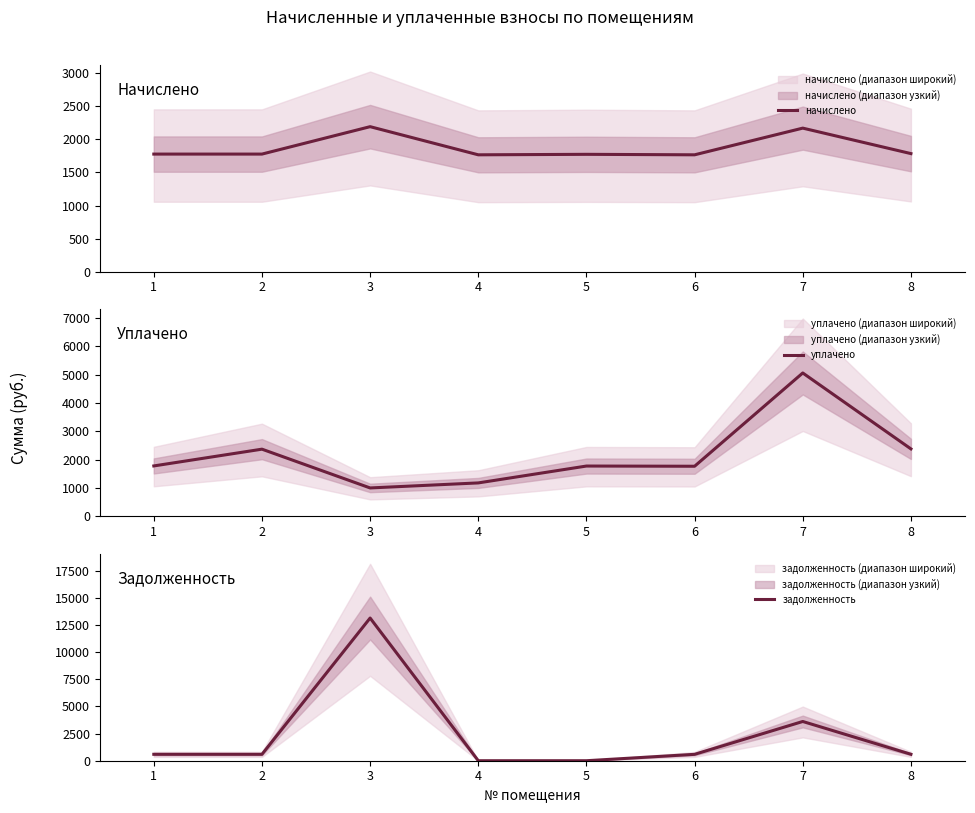

What is the greatest value displayed?

13153.7